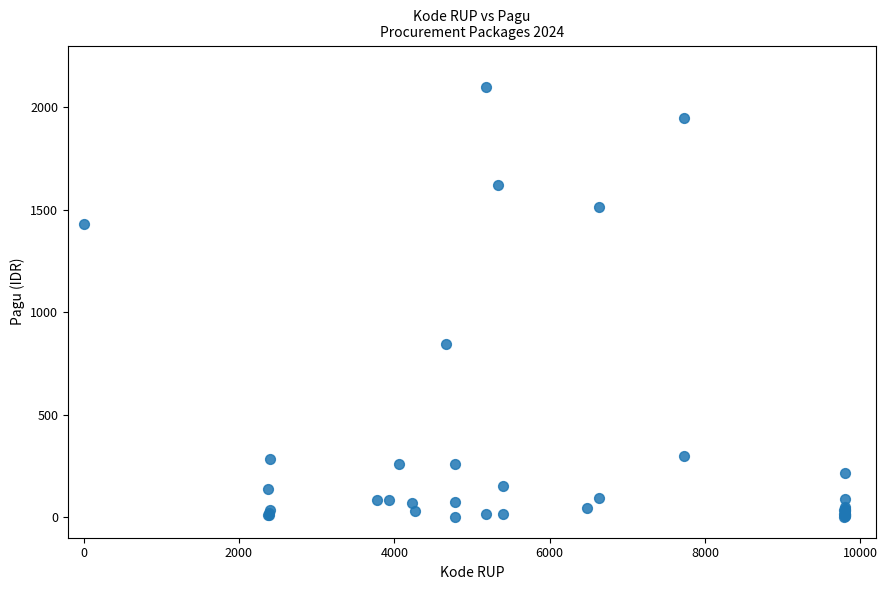

What Y value in the scatter plot is closest to 1050?

843.3